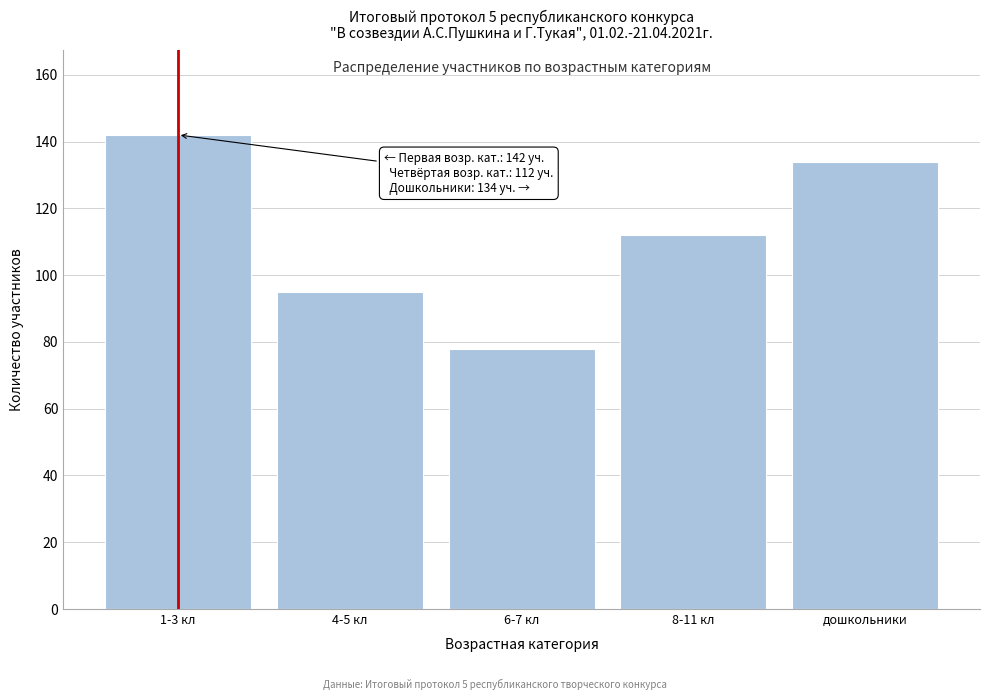

Reading left to right, transcribe all the data shown in this chart.

1-3 кл=142	4-5 кл=95	6-7 кл=78	8-11 кл=112	дошкольники=134